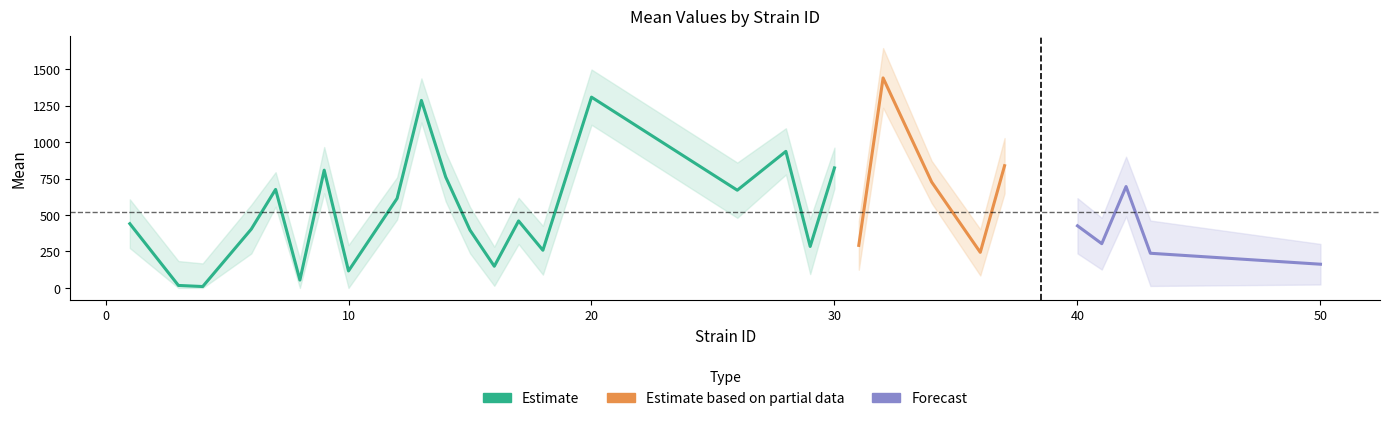

Does the chart display data point markers on the line(s)?

No